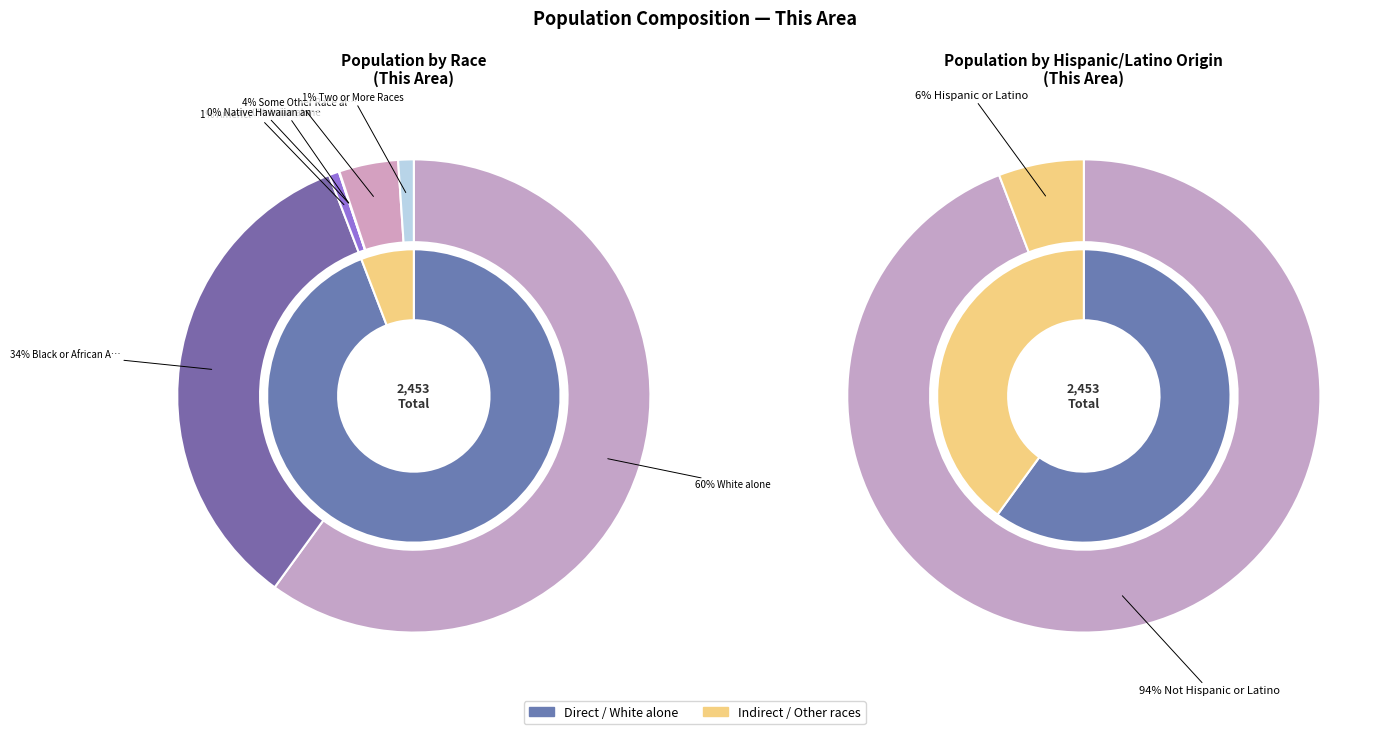

Which category has the biggest portion of the pie?

White alone